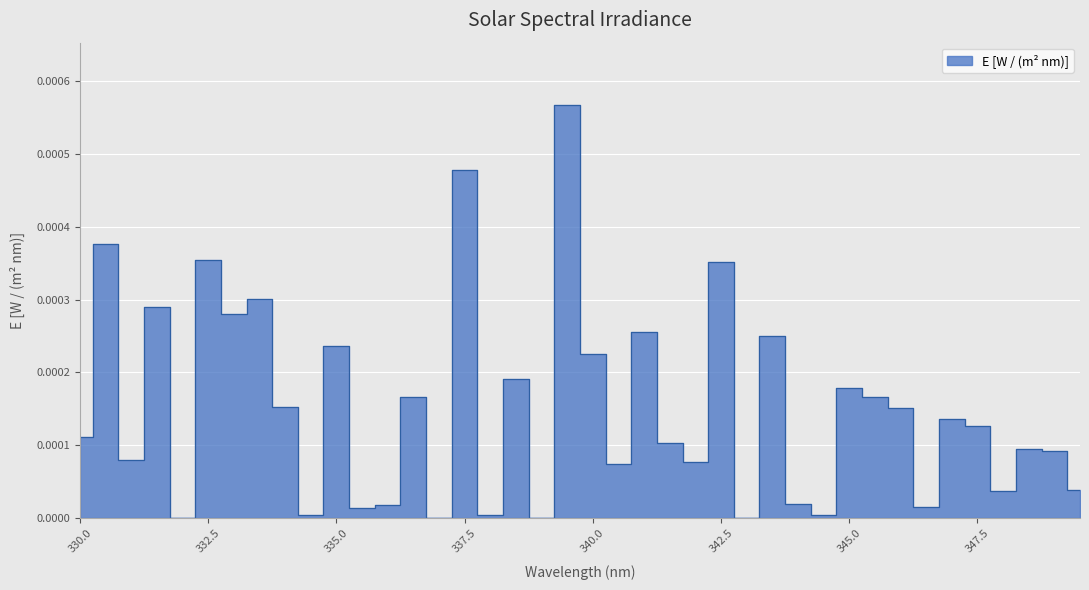

At which category does the data reach its first local peak?

330.5